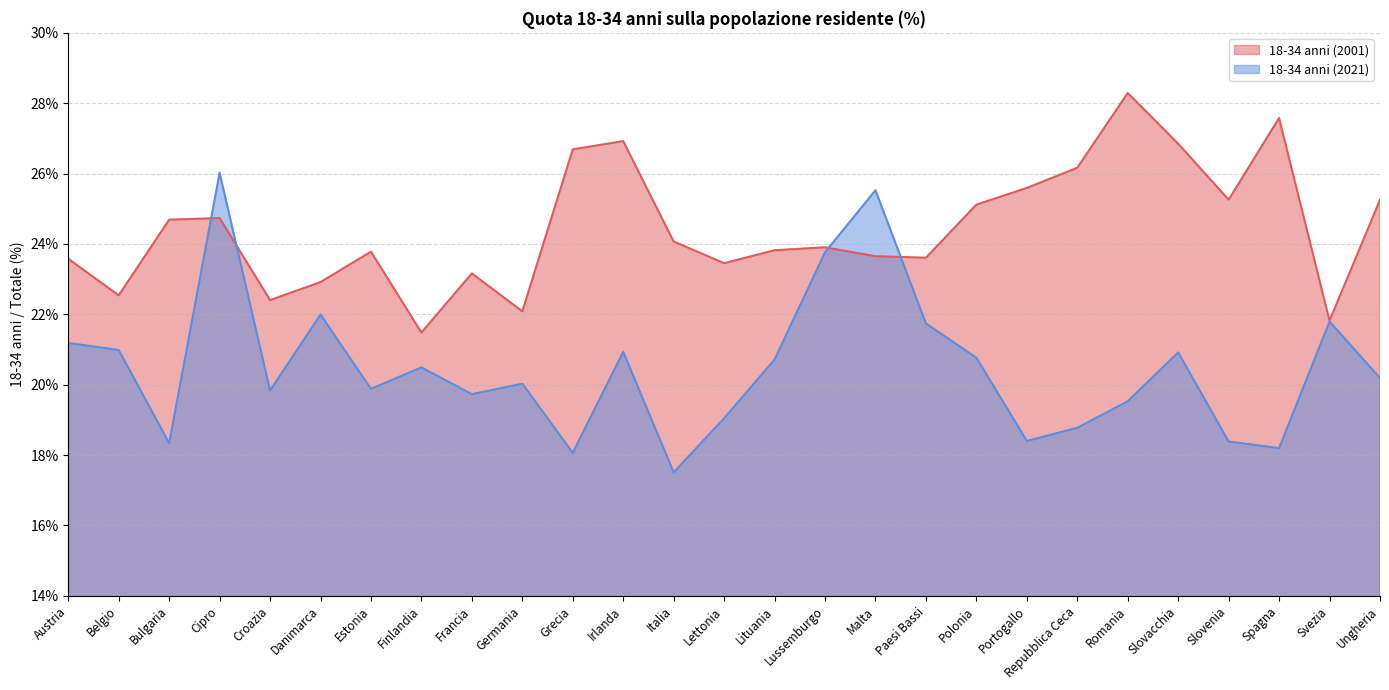

Where is the first local minimum for 18-34 anni (2001)?

Belgio